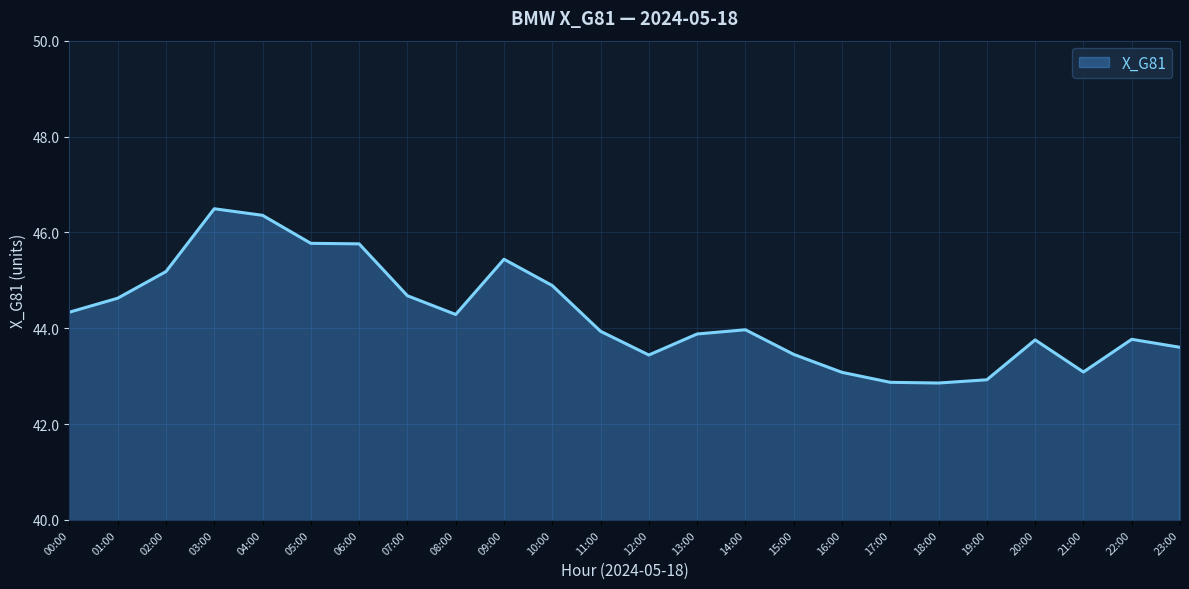

What is the change in value from 00:00 to 07:00?

+0.3